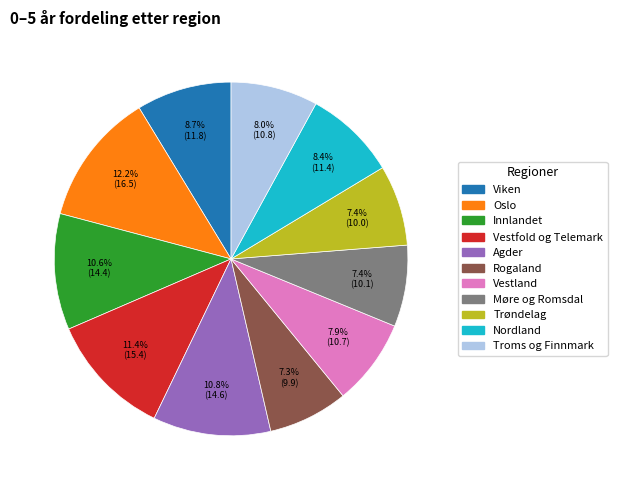

Does any single category account for the majority?

No